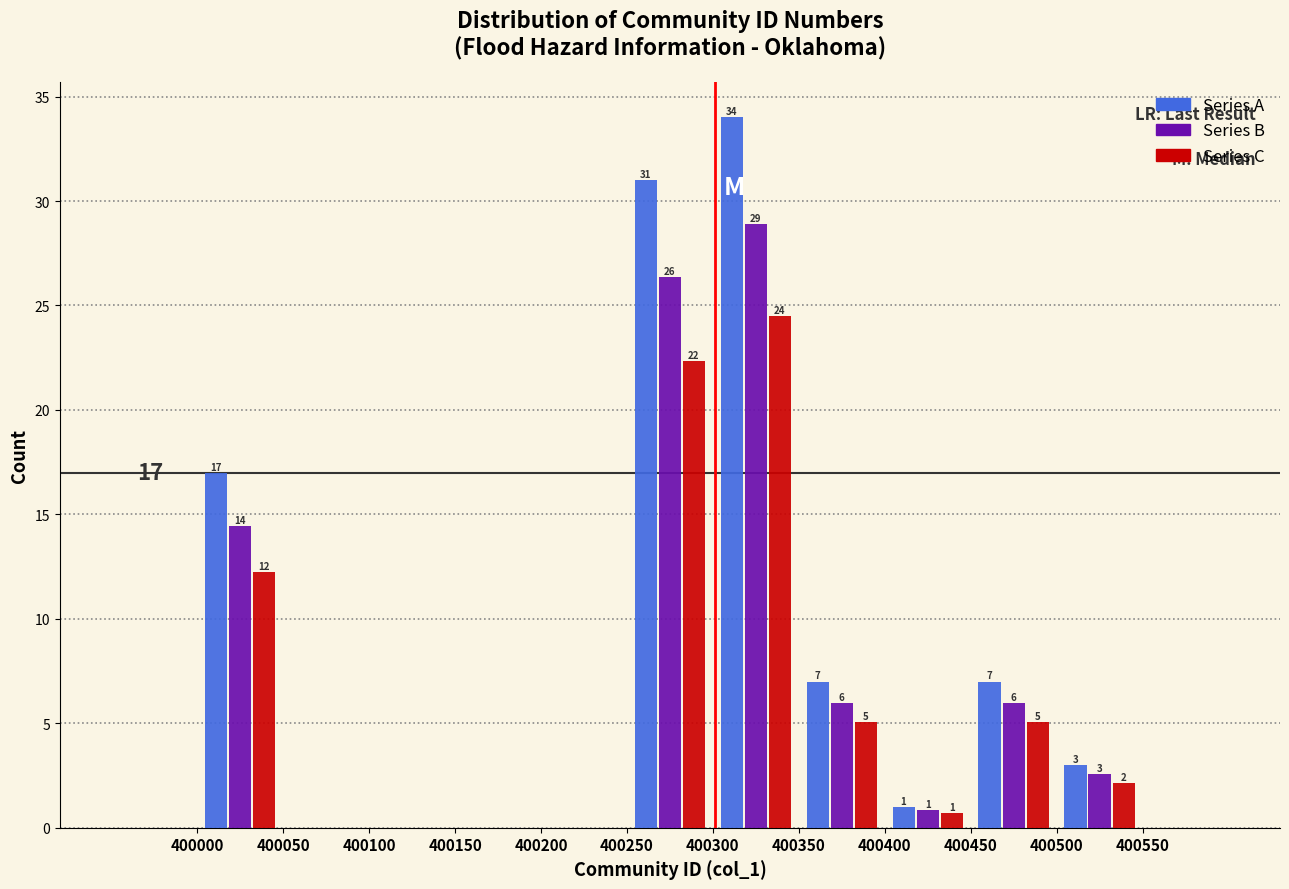

In the Series A series, which range on the x-axis has the tallest bar?

400300 to 400350